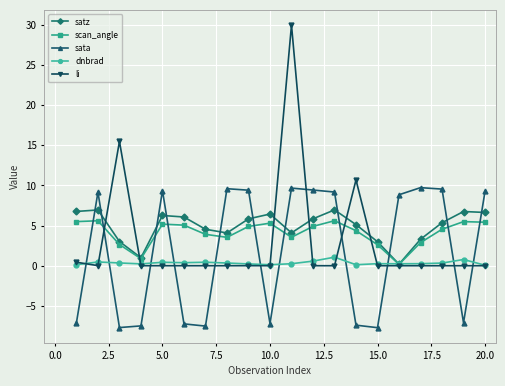

True or false: satz has more than 0 points higher than both neighbors.

True